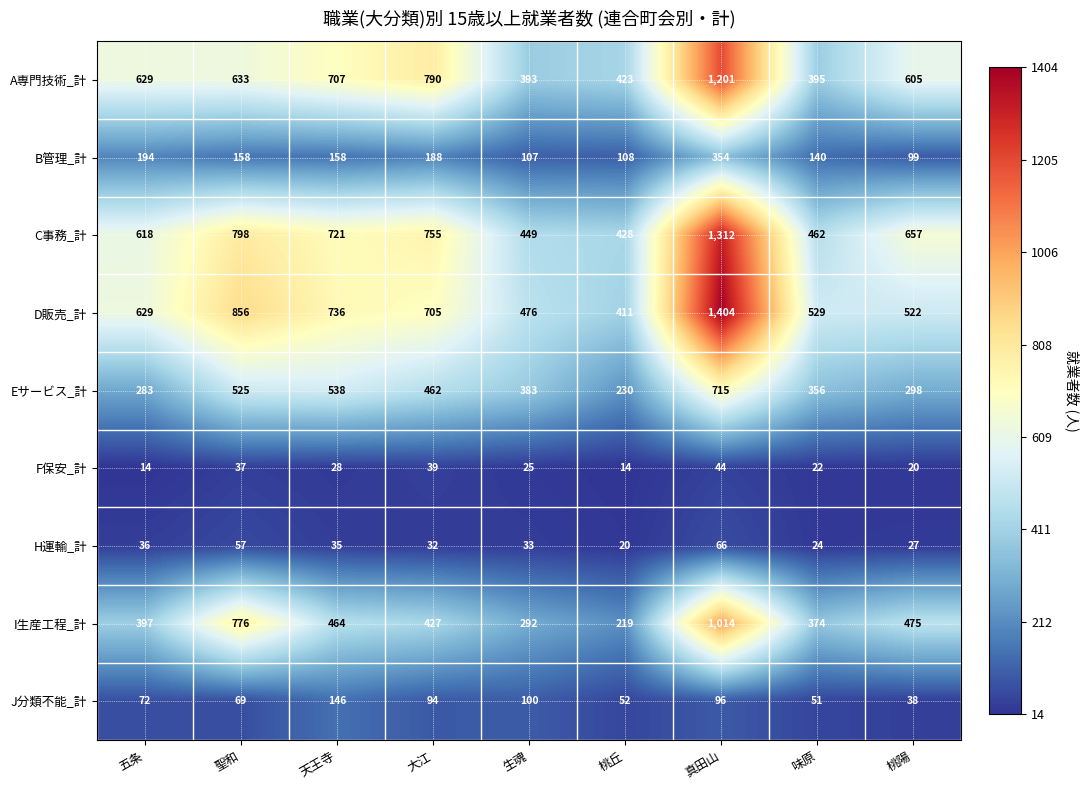

Which series has the largest range (max minus min)?

D販売_計